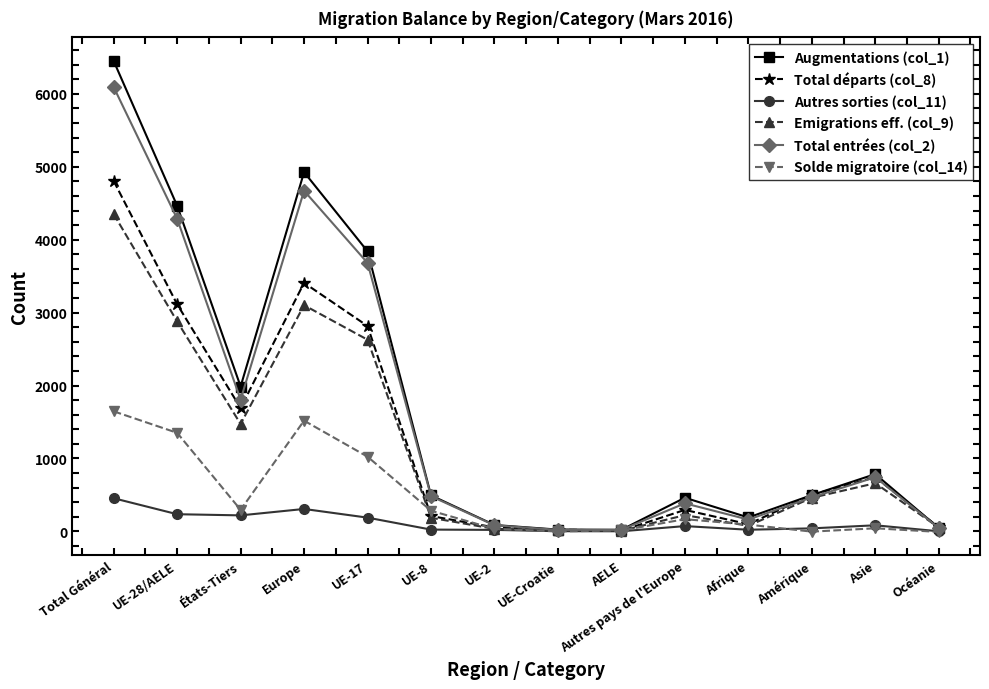

List the series in order of their peak value, lowest first.

Autres sorties (col_11), Solde migratoire (col_14), Emigrations eff. (col_9), Total départs (col_8), Total entrées (col_2), Augmentations (col_1)